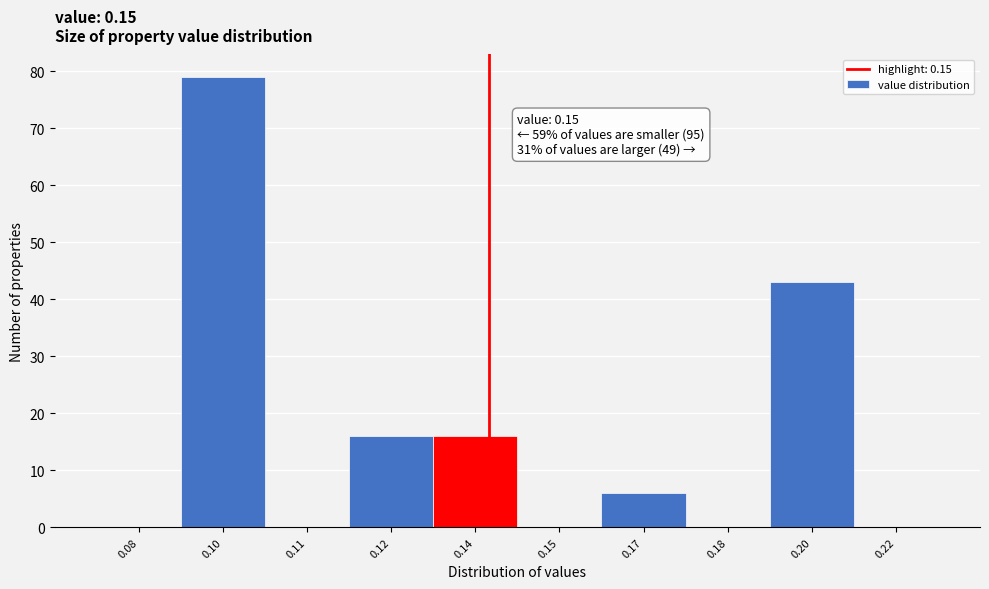

Reading right to left, extract all data points from this chart.

0.22=0	0.20=43	0.18=0	0.17=6	0.15=0	0.14=16	0.12=16	0.11=0	0.10=79	0.08=0